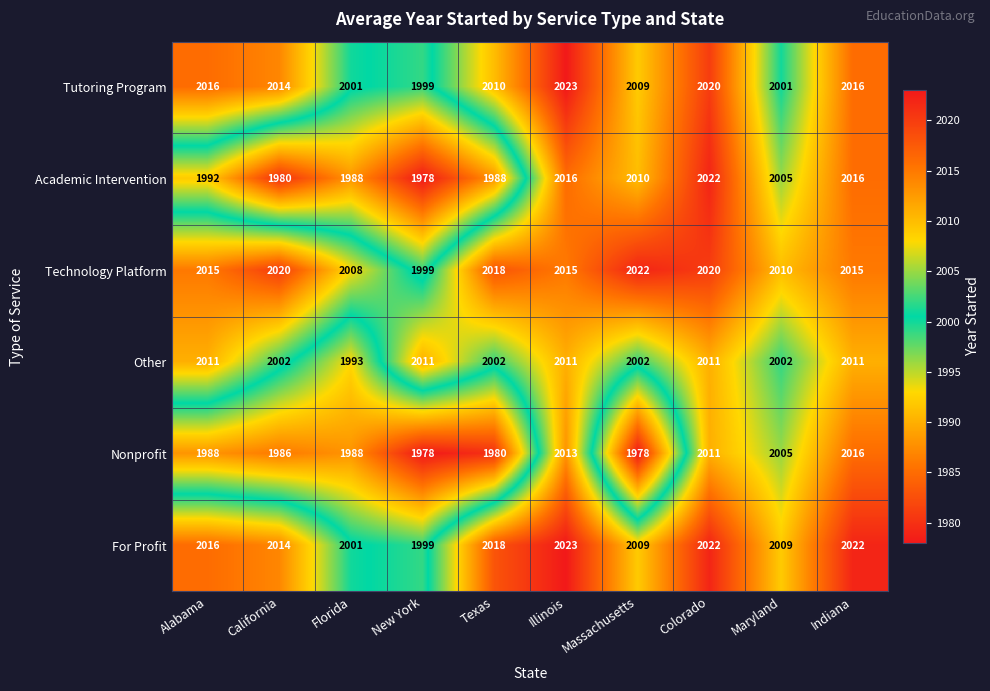

Which series has the largest range (max minus min)?

Academic Intervention